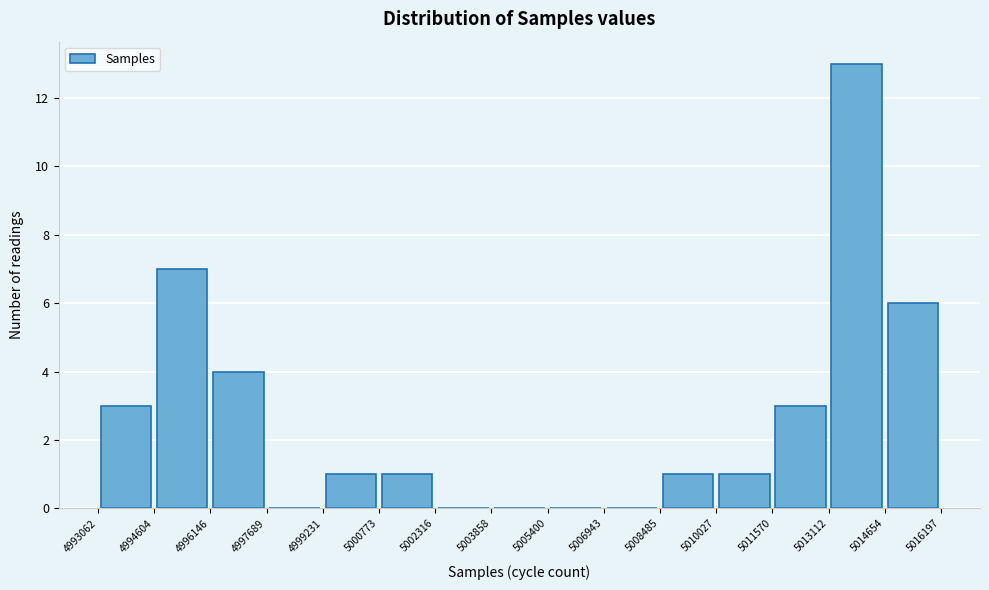

What is the height of the bar covering 5008485 to 5010027 on the x-axis? The values are not printed on the chart, so give them approximately, as read against the axis.

1